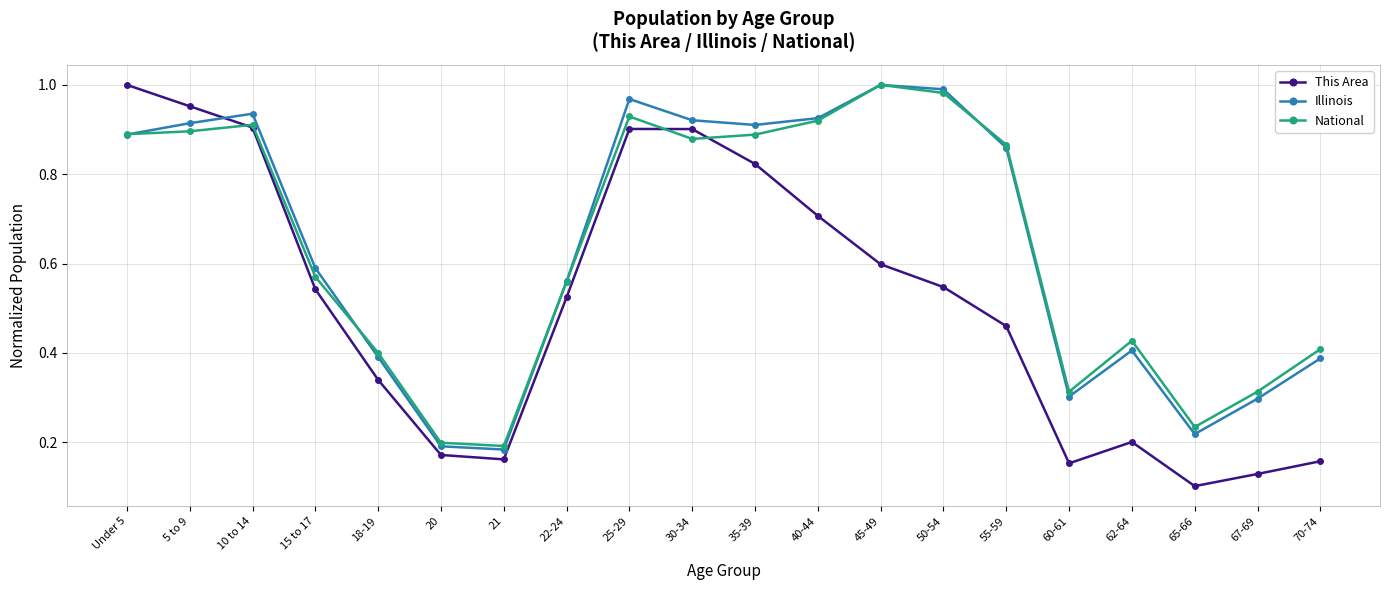

Is the value of Illinois at 20 greater than the value of This Area at 65-66?

Yes